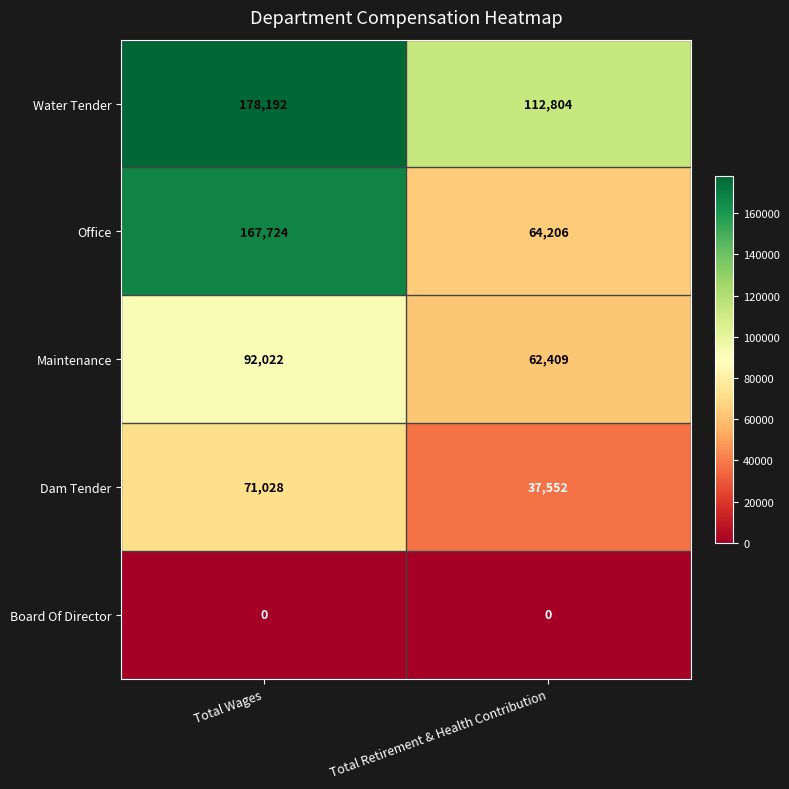

Which series has the largest total across all categories?

Water Tender